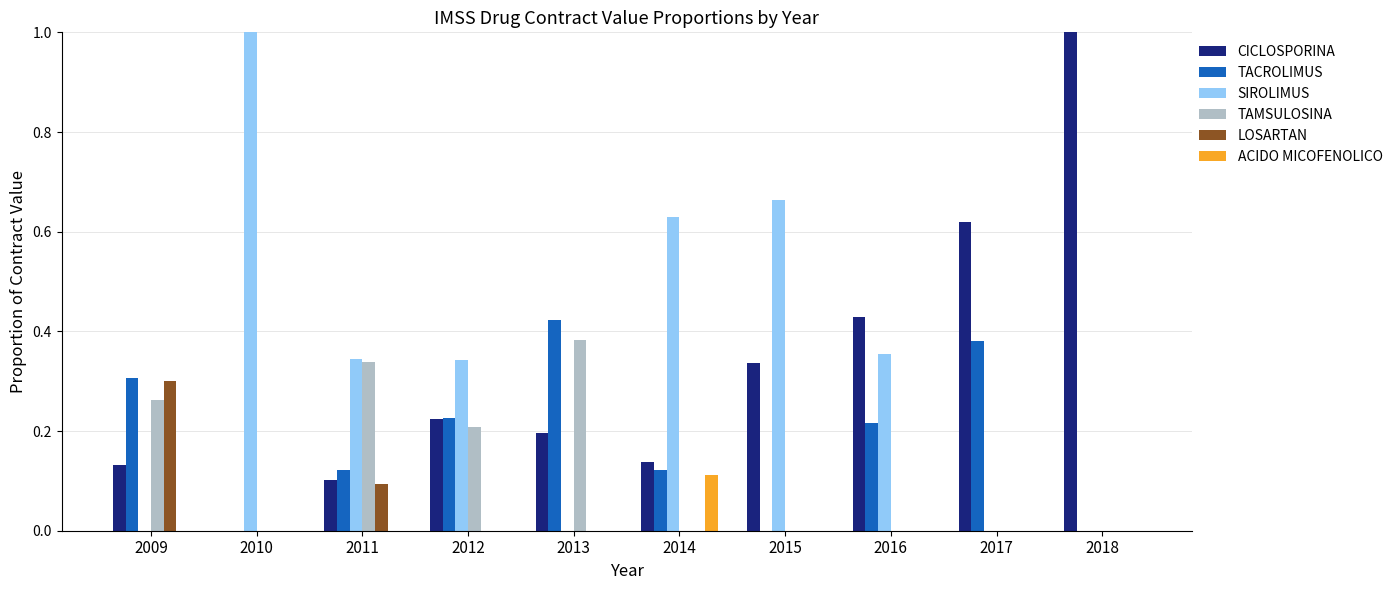

True or false: SIROLIMUS has a value of 0.9 at 2014.

False